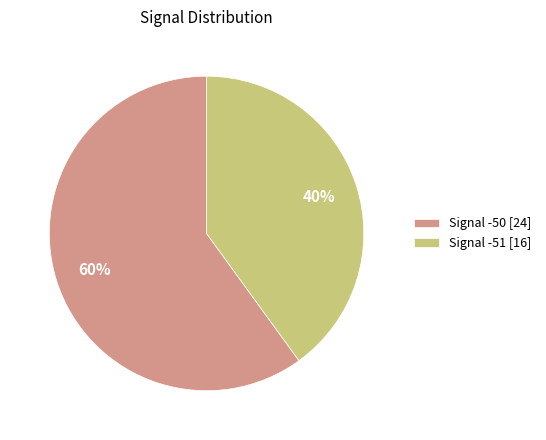

True or false: Signal -51 [16] accounts for 26% of the total.

False